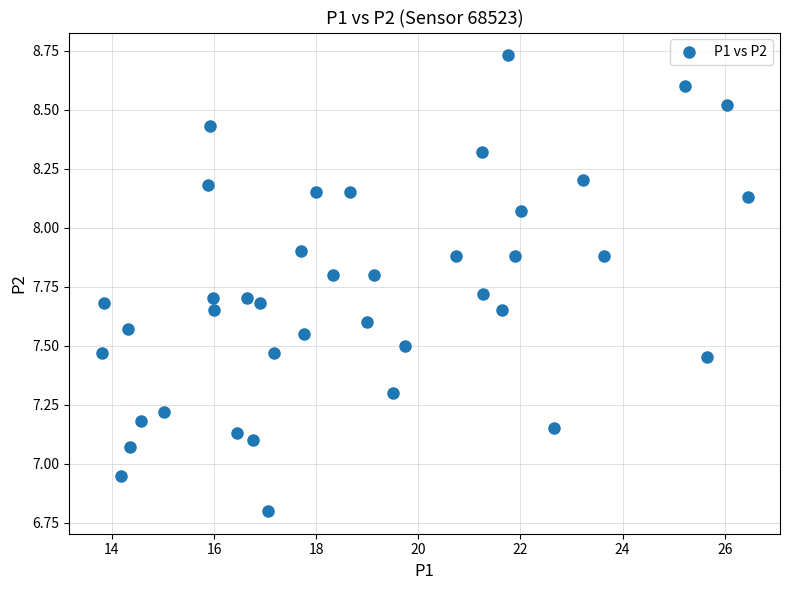

What is the range of Y values (max minus min)?

1.9